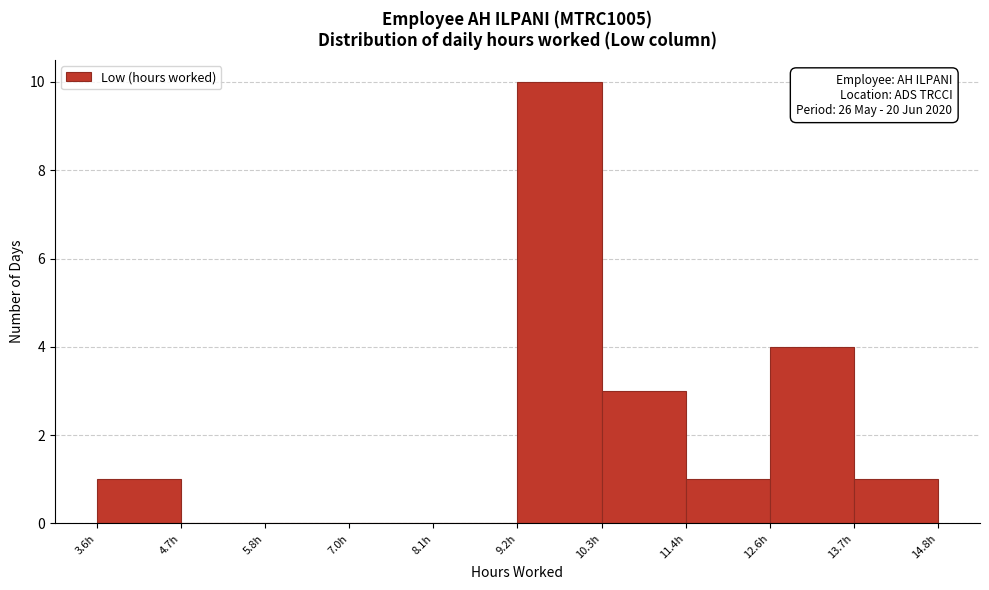

Which range on the x-axis has the tallest bar?

9.2 to 10.4